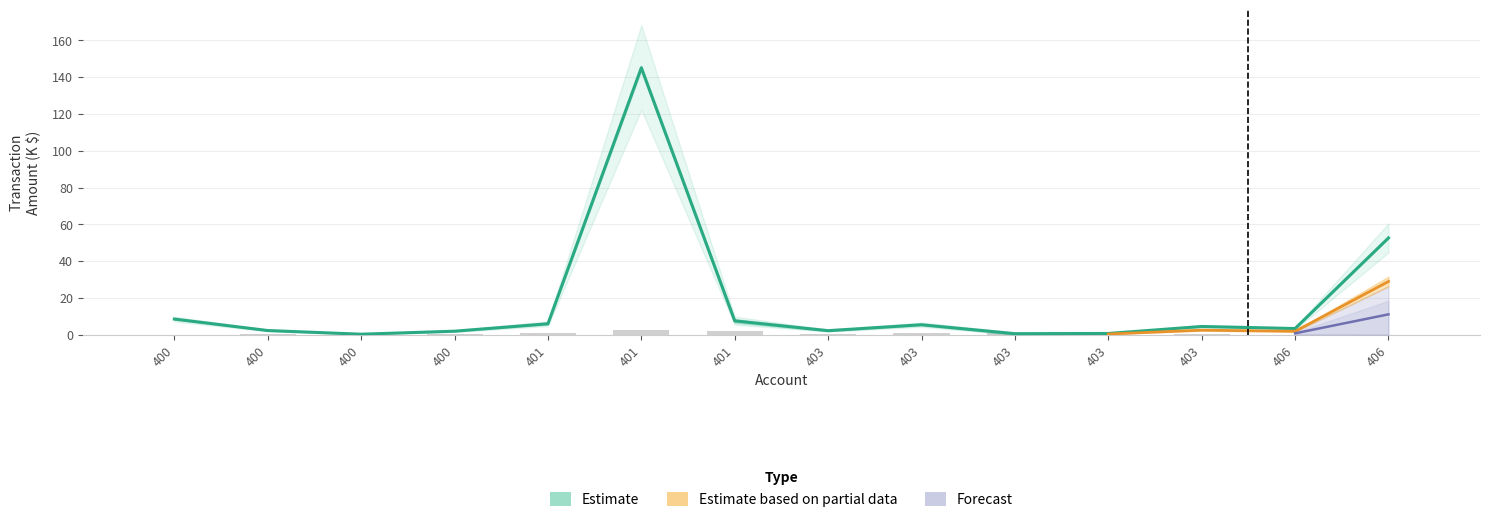

The balance series shows 0.2 at 400. True or false?

False